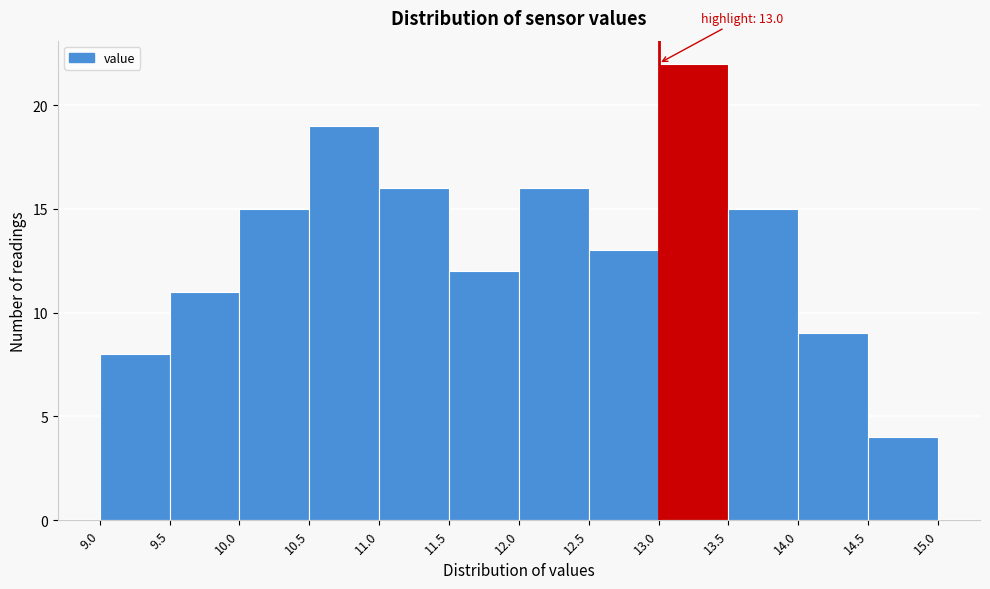

Which range on the x-axis has the tallest bar?

13.0 to 13.5